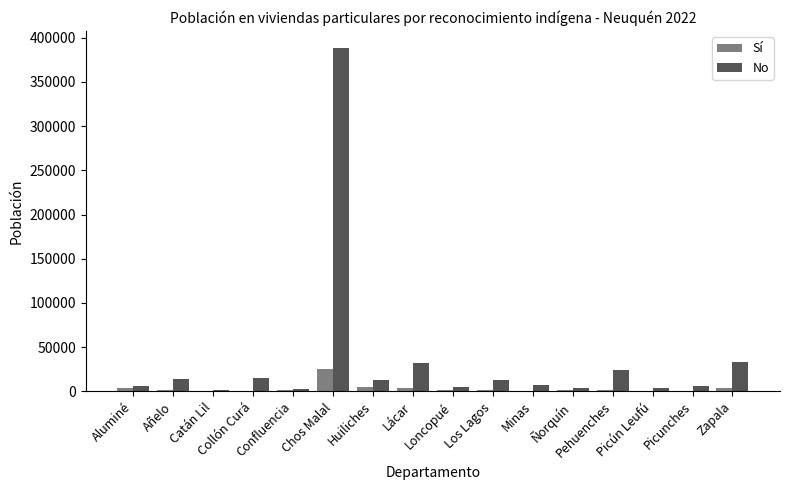

What is the greatest value displayed?

388158